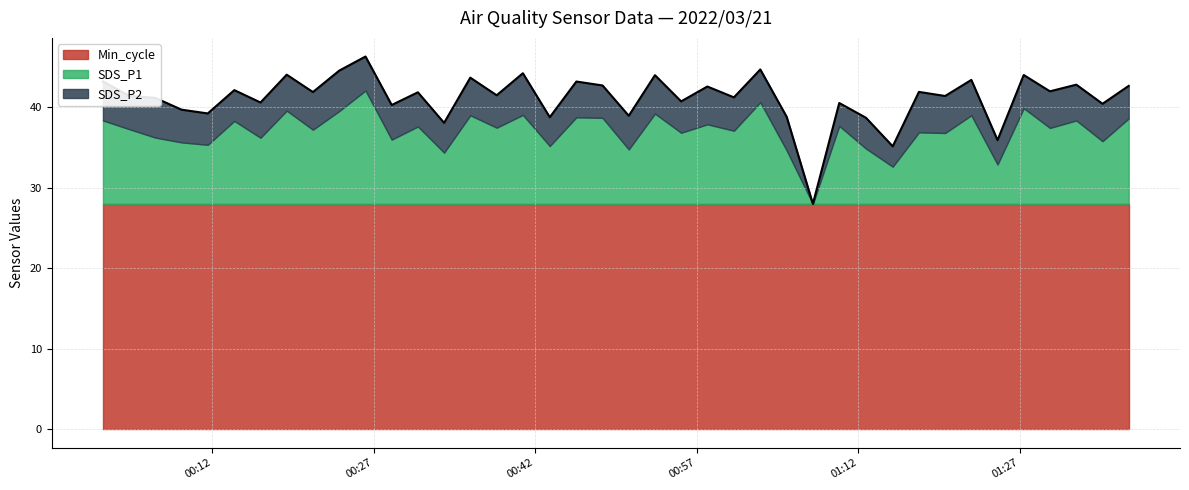

Reading left to right, list all the values displayed in this chart.

SDS_P1: 2022/03/21 00:01:52=10.4	2022/03/21 00:04:18=9.3	2022/03/21 00:06:44=8.2	2022/03/21 00:09:10=7.7	2022/03/21 00:11:36=7.3	2022/03/21 00:14:04=10.3	2022/03/21 00:16:30=8.2	2022/03/21 00:18:56=11.6	2022/03/21 00:21:22=9.2	2022/03/21 00:23:49=11.6	2022/03/21 00:26:15=14.1	2022/03/21 00:28:41=8.0	2022/03/21 00:31:07=9.6	2022/03/21 00:33:33=6.4	2022/03/21 00:35:59=11.0	2022/03/21 00:38:26=9.5	2022/03/21 00:40:52=11.1	2022/03/21 00:43:22=7.2	2022/03/21 00:45:50=10.8	2022/03/21 00:48:16=10.7	2022/03/21 00:50:42=6.8	2022/03/21 00:53:08=11.2	2022/03/21 00:55:34=8.8	2022/03/21 00:58:00=9.9	2022/03/21 01:00:28=9.1	2022/03/21 01:02:55=12.7	2022/03/21 01:05:22=6.7	2022/03/21 01:07:48=0.0	2022/03/21 01:10:15=9.7	2022/03/21 01:12:44=6.9	2022/03/21 01:15:13=4.6	2022/03/21 01:17:39=8.9	2022/03/21 01:20:05=8.8	2022/03/21 01:22:31=11.0	2022/03/21 01:24:57=4.9	2022/03/21 01:27:23=11.9	2022/03/21 01:29:49=9.4	2022/03/21 01:32:16=10.4	2022/03/21 01:34:42=7.8	2022/03/21 01:37:08=10.6
SDS_P2: 2022/03/21 00:01:52=4.8	2022/03/21 00:04:18=4.2	2022/03/21 00:06:44=4.9	2022/03/21 00:09:10=4.1	2022/03/21 00:11:36=3.9	2022/03/21 00:14:04=3.8	2022/03/21 00:16:30=4.4	2022/03/21 00:18:56=4.5	2022/03/21 00:21:22=4.7	2022/03/21 00:23:49=5.0	2022/03/21 00:26:15=4.2	2022/03/21 00:28:41=4.3	2022/03/21 00:31:07=4.2	2022/03/21 00:33:33=3.7	2022/03/21 00:35:59=4.7	2022/03/21 00:38:26=4.0	2022/03/21 00:40:52=5.2	2022/03/21 00:43:22=3.6	2022/03/21 00:45:50=4.5	2022/03/21 00:48:16=4.0	2022/03/21 00:50:42=4.2	2022/03/21 00:53:08=4.8	2022/03/21 00:55:34=3.9	2022/03/21 00:58:00=4.7	2022/03/21 01:00:28=4.2	2022/03/21 01:02:55=4.1	2022/03/21 01:05:22=4.2	2022/03/21 01:07:48=0.0	2022/03/21 01:10:15=2.9	2022/03/21 01:12:44=3.8	2022/03/21 01:15:13=2.5	2022/03/21 01:17:39=5.0	2022/03/21 01:20:05=4.6	2022/03/21 01:22:31=4.4	2022/03/21 01:24:57=3.0	2022/03/21 01:27:23=4.1	2022/03/21 01:29:49=4.5	2022/03/21 01:32:16=4.5	2022/03/21 01:34:42=4.7	2022/03/21 01:37:08=4.0
Min_cycle: 2022/03/21 00:01:52=28.0	2022/03/21 00:04:18=28.0	2022/03/21 00:06:44=28.0	2022/03/21 00:09:10=28.0	2022/03/21 00:11:36=28.0	2022/03/21 00:14:04=28.0	2022/03/21 00:16:30=28.0	2022/03/21 00:18:56=28.0	2022/03/21 00:21:22=28.0	2022/03/21 00:23:49=28.0	2022/03/21 00:26:15=28.0	2022/03/21 00:28:41=28.0	2022/03/21 00:31:07=28.0	2022/03/21 00:33:33=28.0	2022/03/21 00:35:59=28.0	2022/03/21 00:38:26=28.0	2022/03/21 00:40:52=28.0	2022/03/21 00:43:22=28.0	2022/03/21 00:45:50=28.0	2022/03/21 00:48:16=28.0	2022/03/21 00:50:42=28.0	2022/03/21 00:53:08=28.0	2022/03/21 00:55:34=28.0	2022/03/21 00:58:00=28.0	2022/03/21 01:00:28=28.0	2022/03/21 01:02:55=28.0	2022/03/21 01:05:22=28.0	2022/03/21 01:07:48=28.0	2022/03/21 01:10:15=28.0	2022/03/21 01:12:44=28.0	2022/03/21 01:15:13=28.0	2022/03/21 01:17:39=28.0	2022/03/21 01:20:05=28.0	2022/03/21 01:22:31=28.0	2022/03/21 01:24:57=28.0	2022/03/21 01:27:23=28.0	2022/03/21 01:29:49=28.0	2022/03/21 01:32:16=28.0	2022/03/21 01:34:42=28.0	2022/03/21 01:37:08=28.0